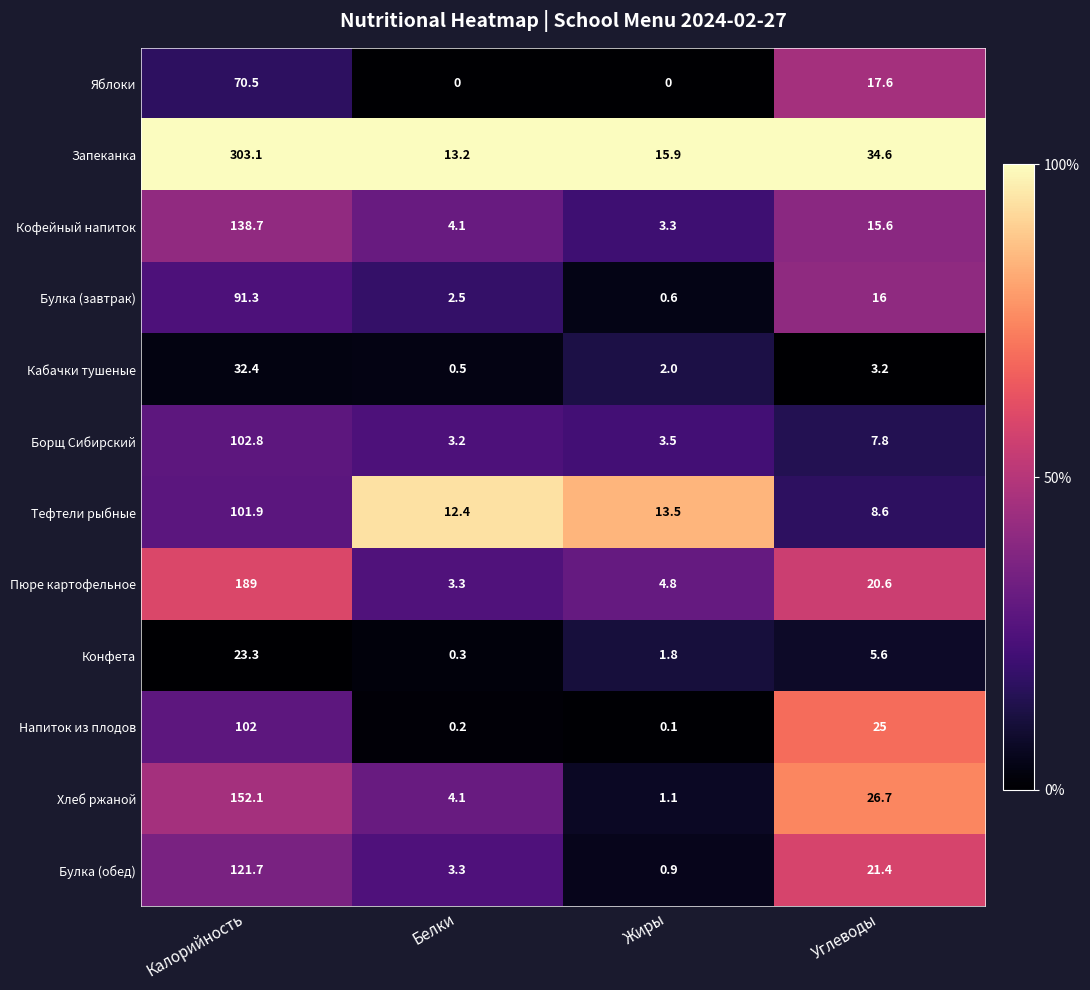

Rank the series by their maximum value, from lowest to highest.

Конфета, Кабачки тушеные, Яблоки, Булка (завтрак), Тефтели рыбные, Напиток из плодов, Борщ Сибирский, Булка (обед), Кофейный напиток, Хлеб ржаной, Пюре картофельное, Запеканка